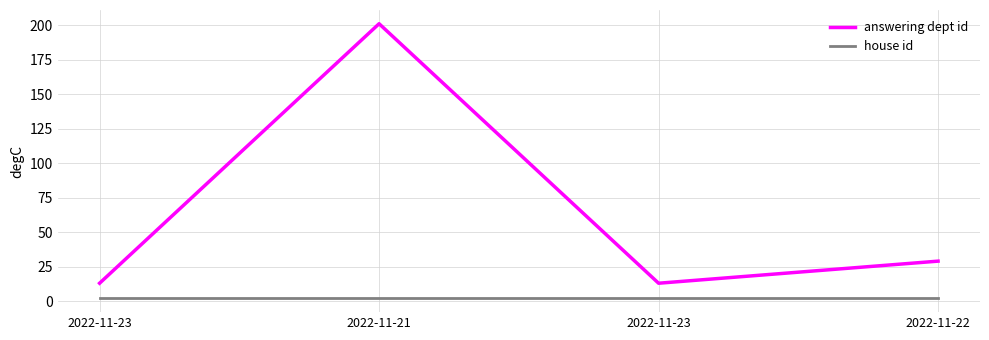

How many values in the answering dept id series are below 29?

2